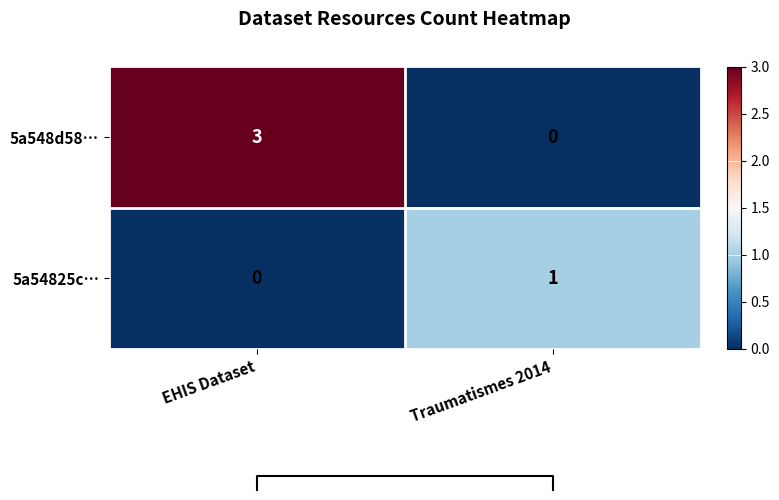

The 5a54825c… series shows 0 at EHIS Dataset. True or false?

False